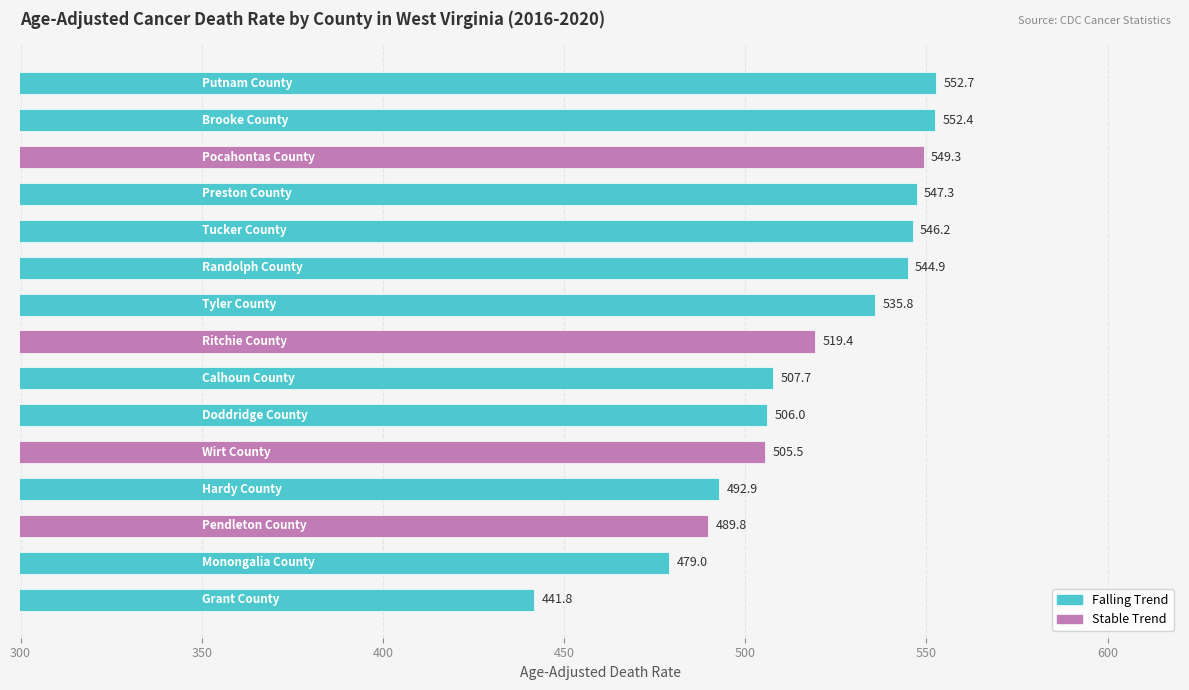

What is the difference between the maximum and minimum values?

110.9